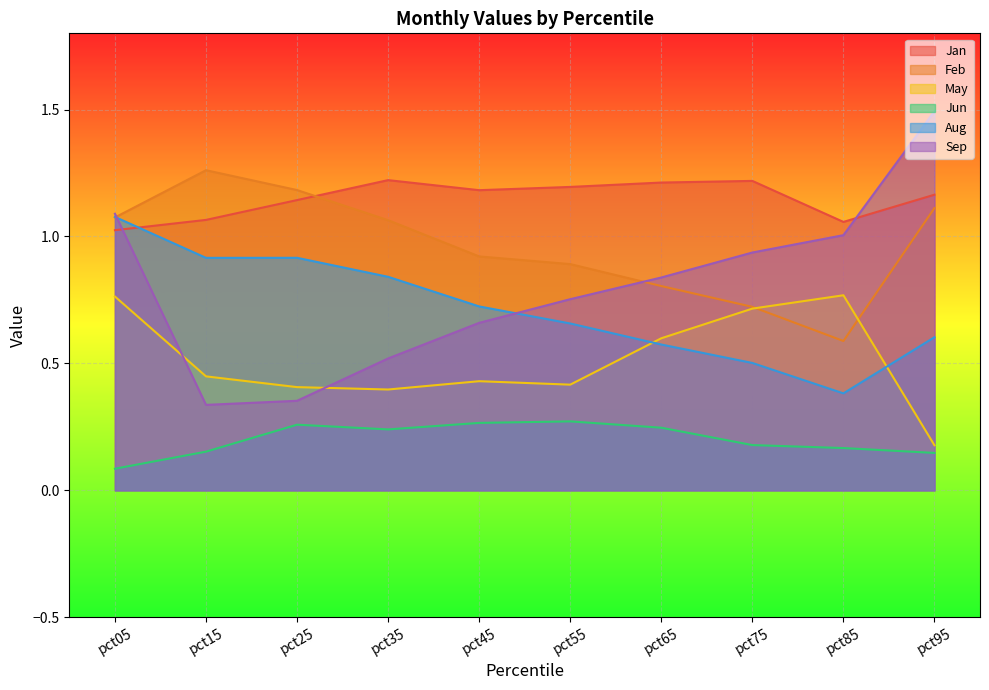

The value of Feb at pct75 is 1.1. True or false?

False